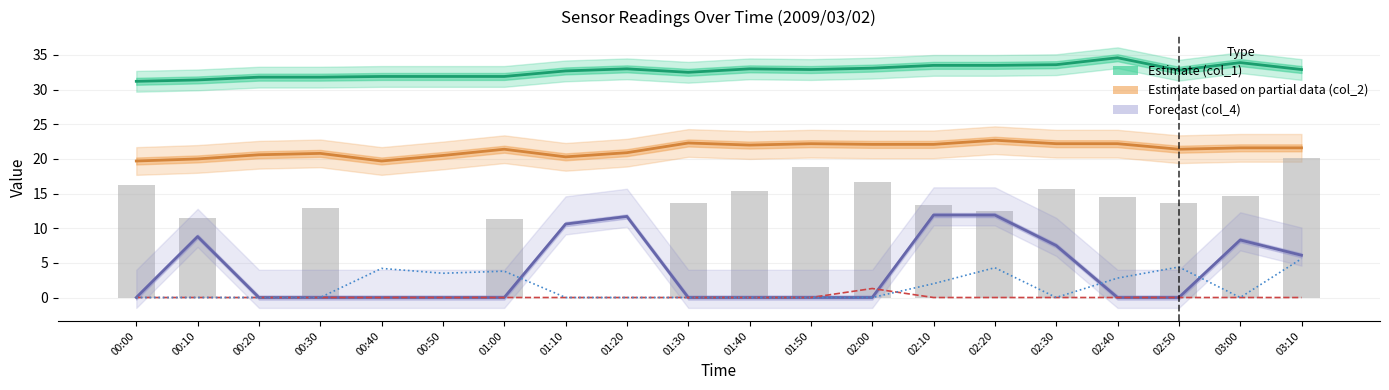

What is the value of the col_3 (bars) bar at the 14th from the left?

13.4